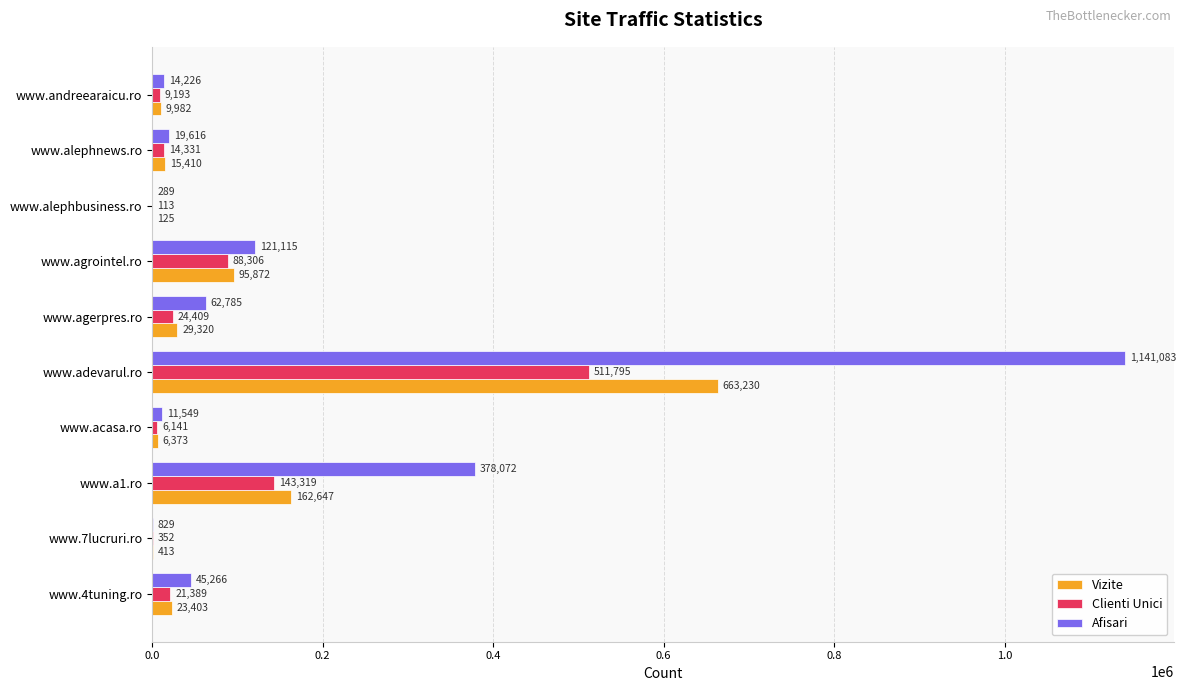

What value does the Clienti Unici series have at www.adevarul.ro, to the nearest 10?

511800